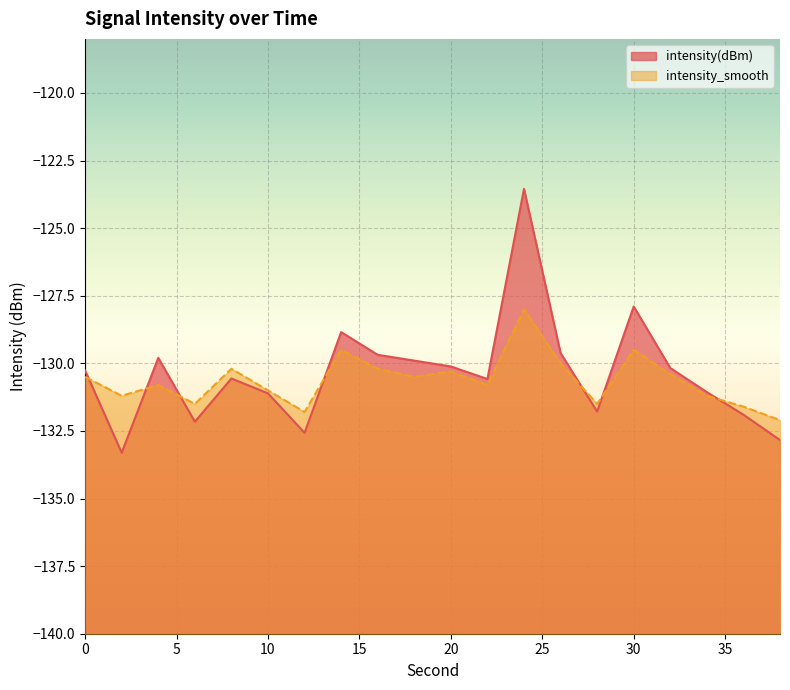

Reading left to right, what are all the values shown in this chart?

intensity(dBm): 0=-130.3	2=-133.3	4=-129.8	6=-132.2	8=-130.6	10=-131.1	12=-132.6	14=-128.8	16=-129.7	18=-129.9	20=-130.1	22=-130.6	24=-123.5	26=-129.6	28=-131.8	30=-127.9	32=-130.2	34=-131.1	36=-131.9	38=-132.8
intensity_smooth: 0=-130.5	2=-131.2	4=-130.8	6=-131.5	8=-130.2	10=-131.0	12=-131.8	14=-129.5	16=-130.2	18=-130.5	20=-130.3	22=-130.8	24=-128.0	26=-130.0	28=-131.5	30=-129.5	32=-130.4	34=-131.2	36=-131.6	38=-132.1